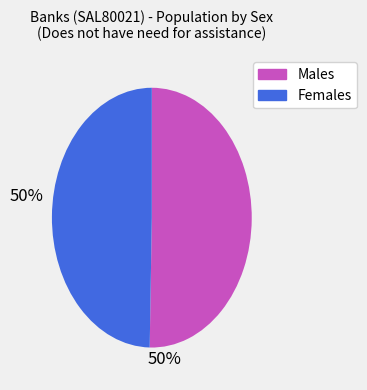

Which slice represents more than half of the pie?

Males